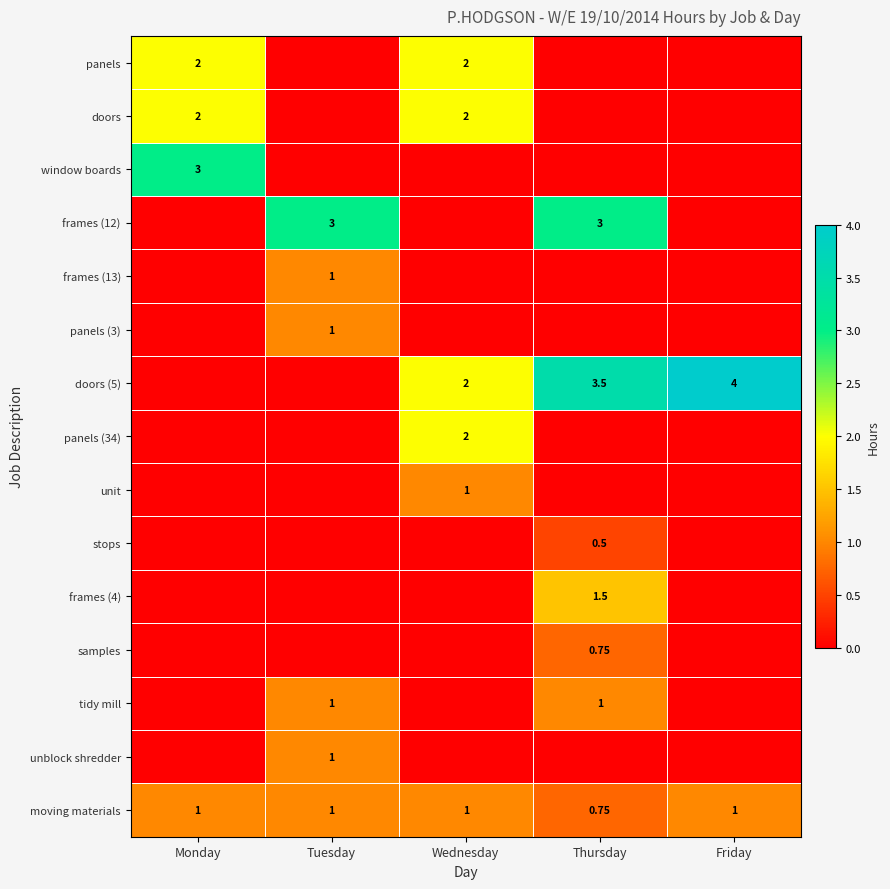

Between Wednesday and Tuesday, which is larger?

Wednesday